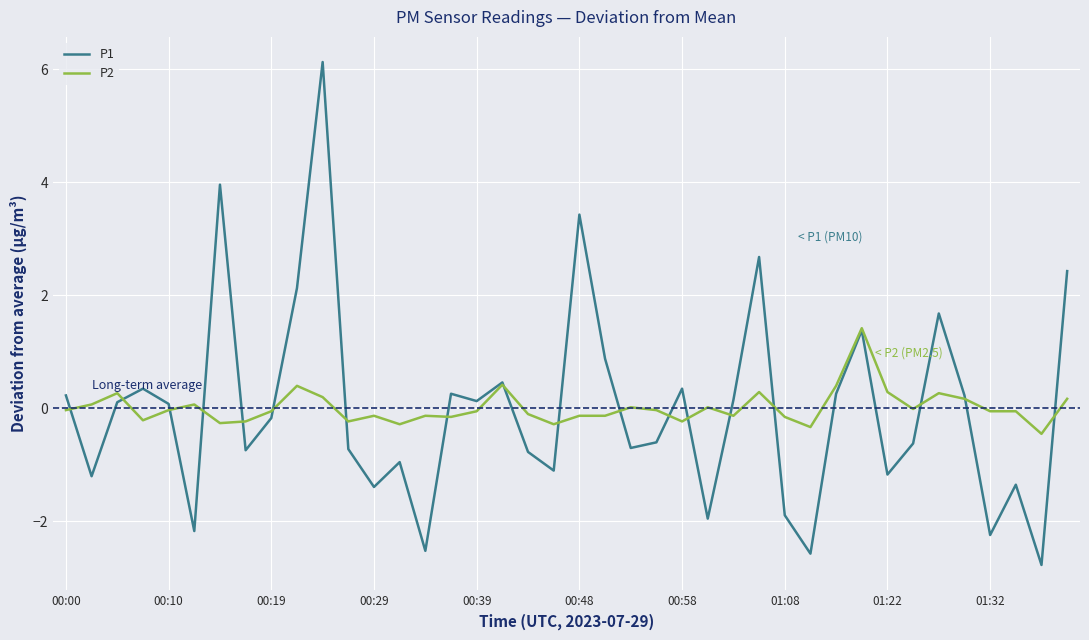

What is the minimum value shown in the chart?

-2.8